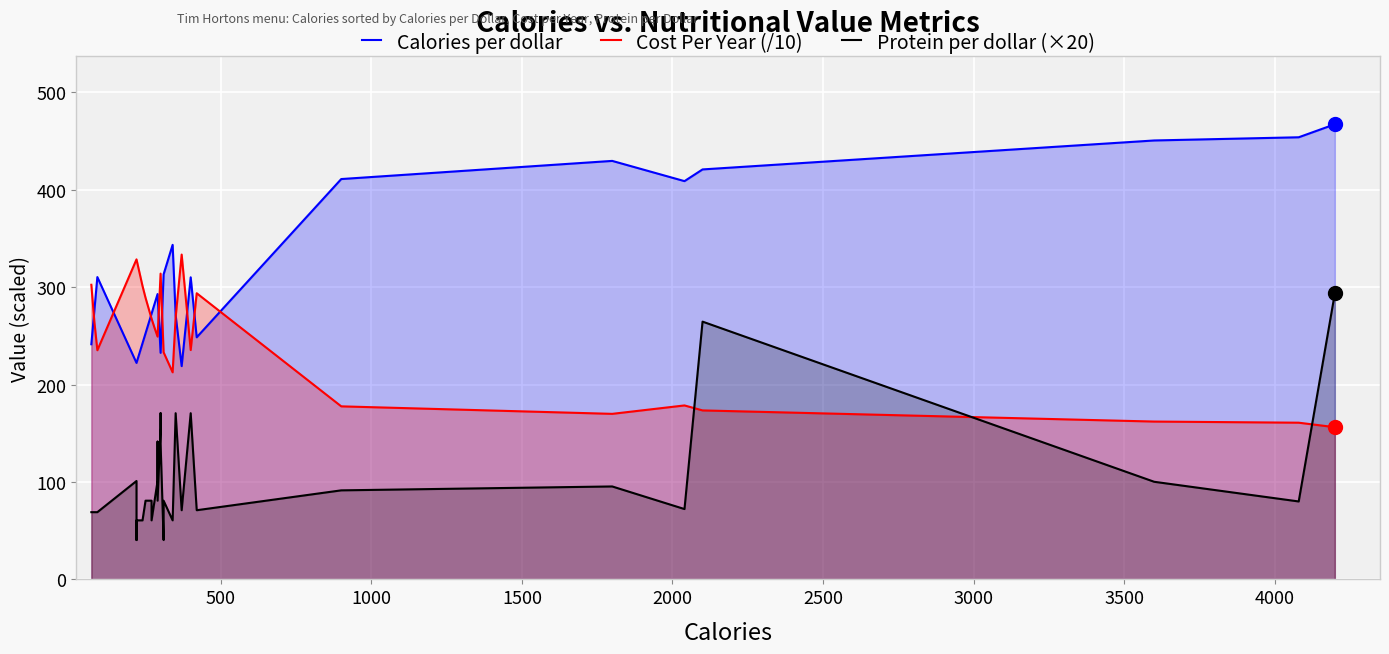

What is the sum of all Cost Per Year (/10) values?

10179.5